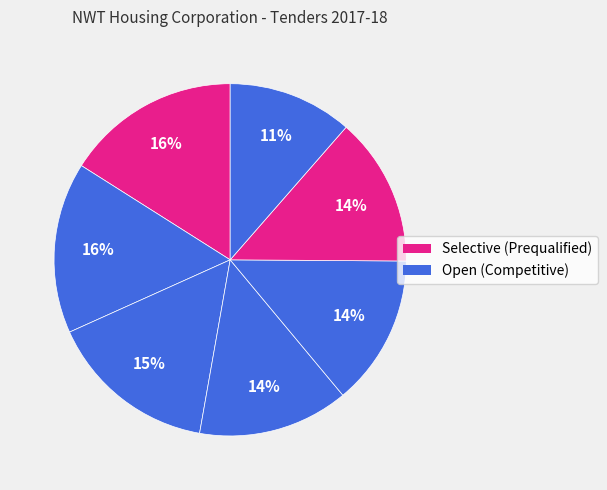

To the nearest percent, what is the difference between the largest and smallest slice percentages?

5%